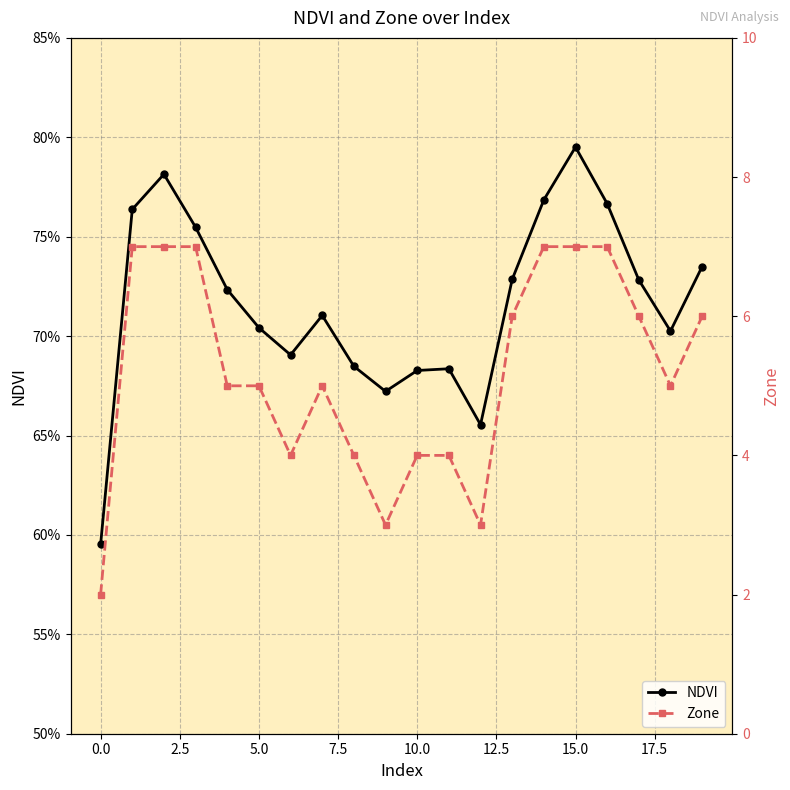

At 16, list the series in order from largest to smallest.

Zone, NDVI